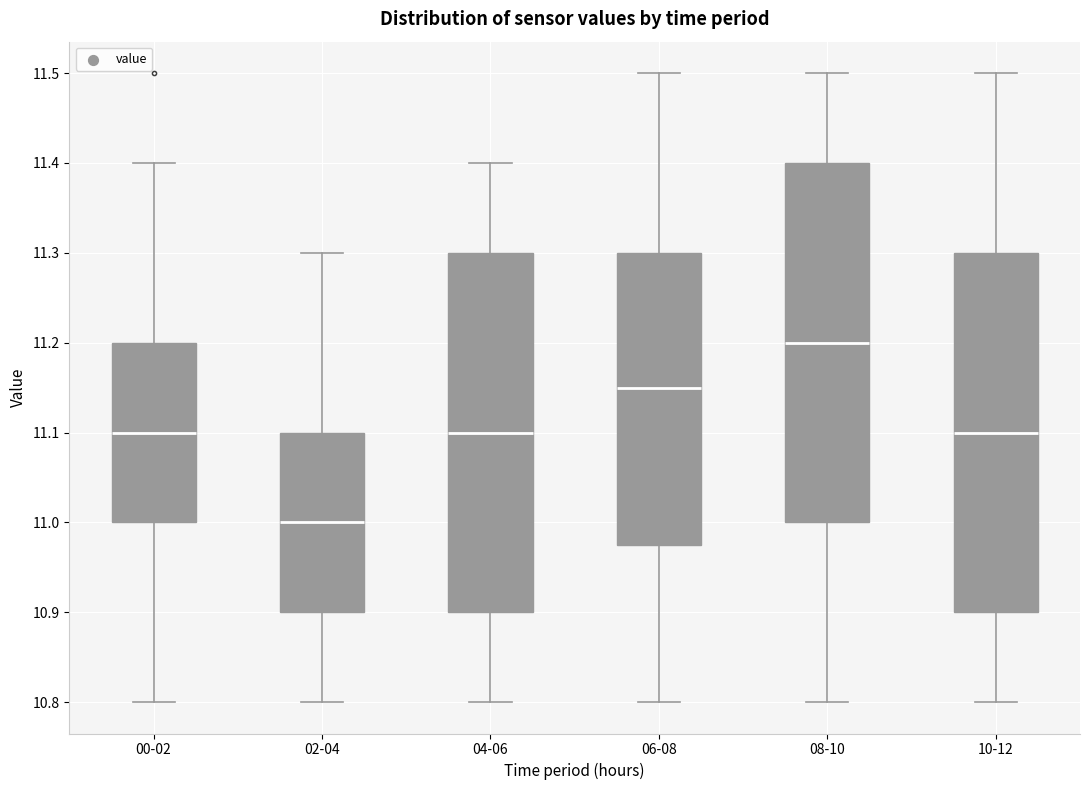

Where is the upper edge of the box for 10-12 on the y-axis? The values are not printed on the chart, so give them approximately, as read against the axis.

11.30